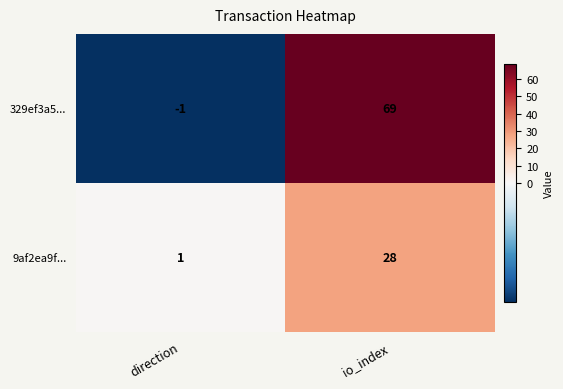

What is the sum of the 329ef3a5... values at direction and io_index?

68